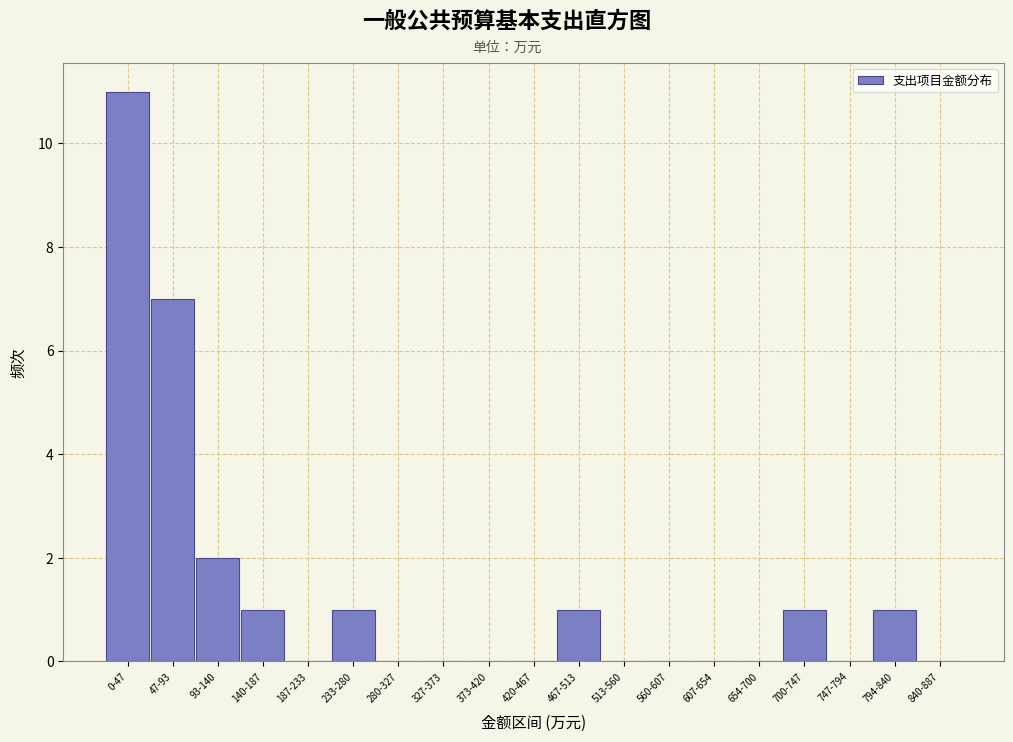

Reading left to right, what are all the values shown in this chart?

0-47=11	47-93=7	93-140=2	140-187=1	187-233=0	233-280=1	280-327=0	327-373=0	373-420=0	420-467=0	467-513=1	513-560=0	560-607=0	607-654=0	654-700=0	700-747=1	747-794=0	794-840=1	840-887=0